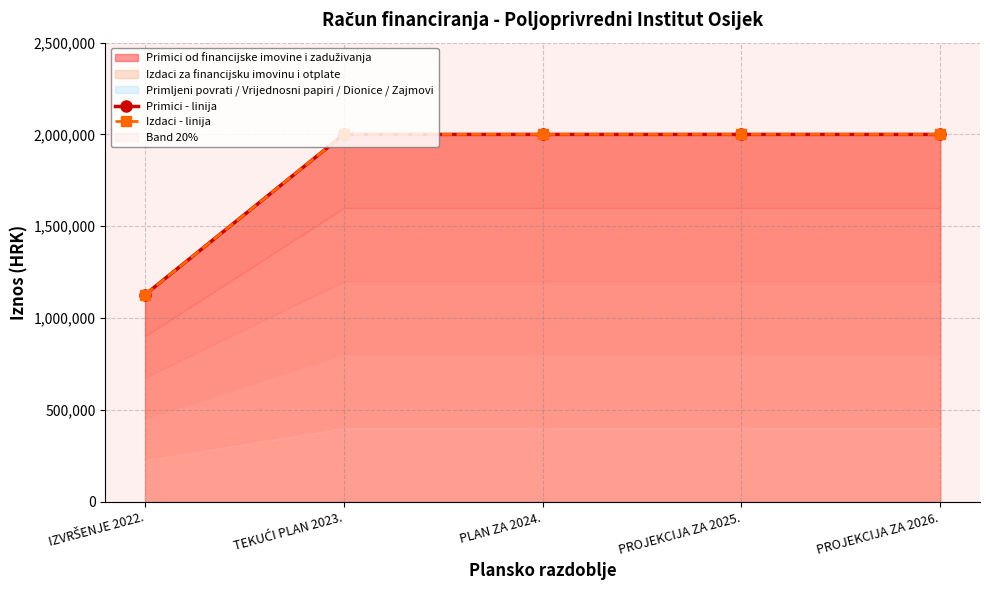

Which series has the largest range (max minus min)?

Primici - linija